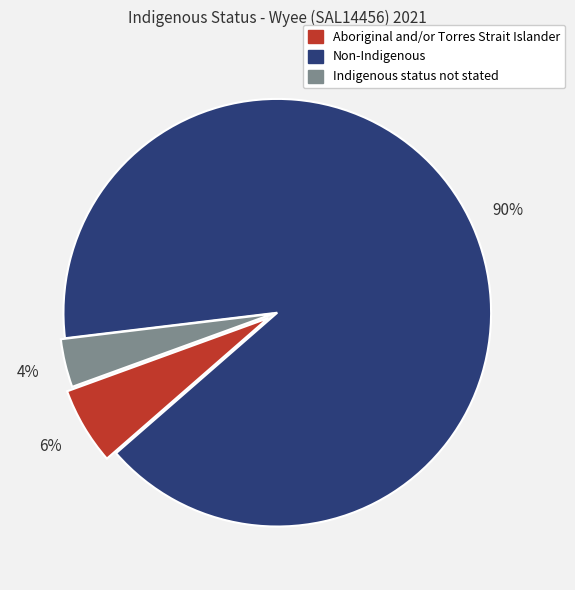

Which has a higher value, Non-Indigenous or Indigenous status not stated?

Non-Indigenous